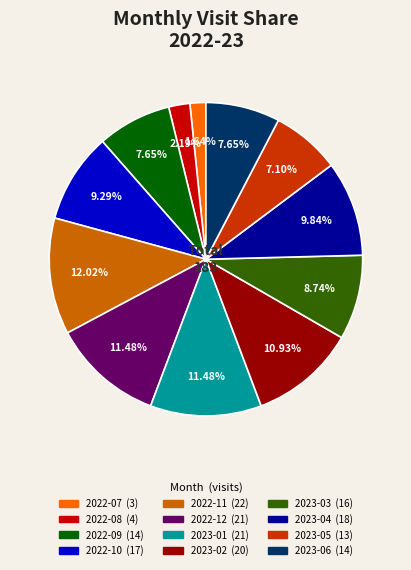

What percentage is the 2022-12 slice, to the nearest percent?

11%